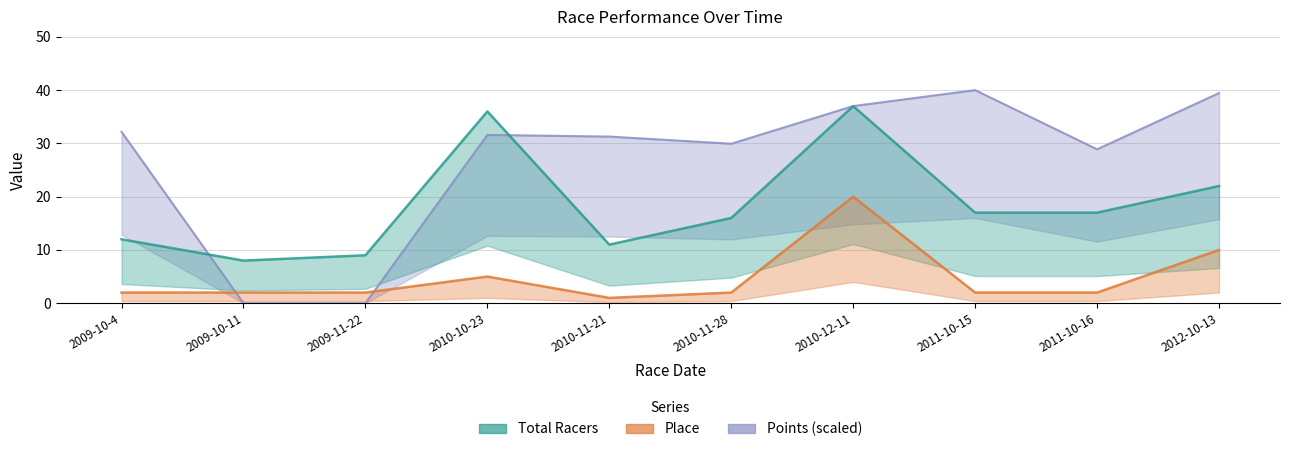

What is the spread (max minus min) of values at 2010-10-23?

31.0